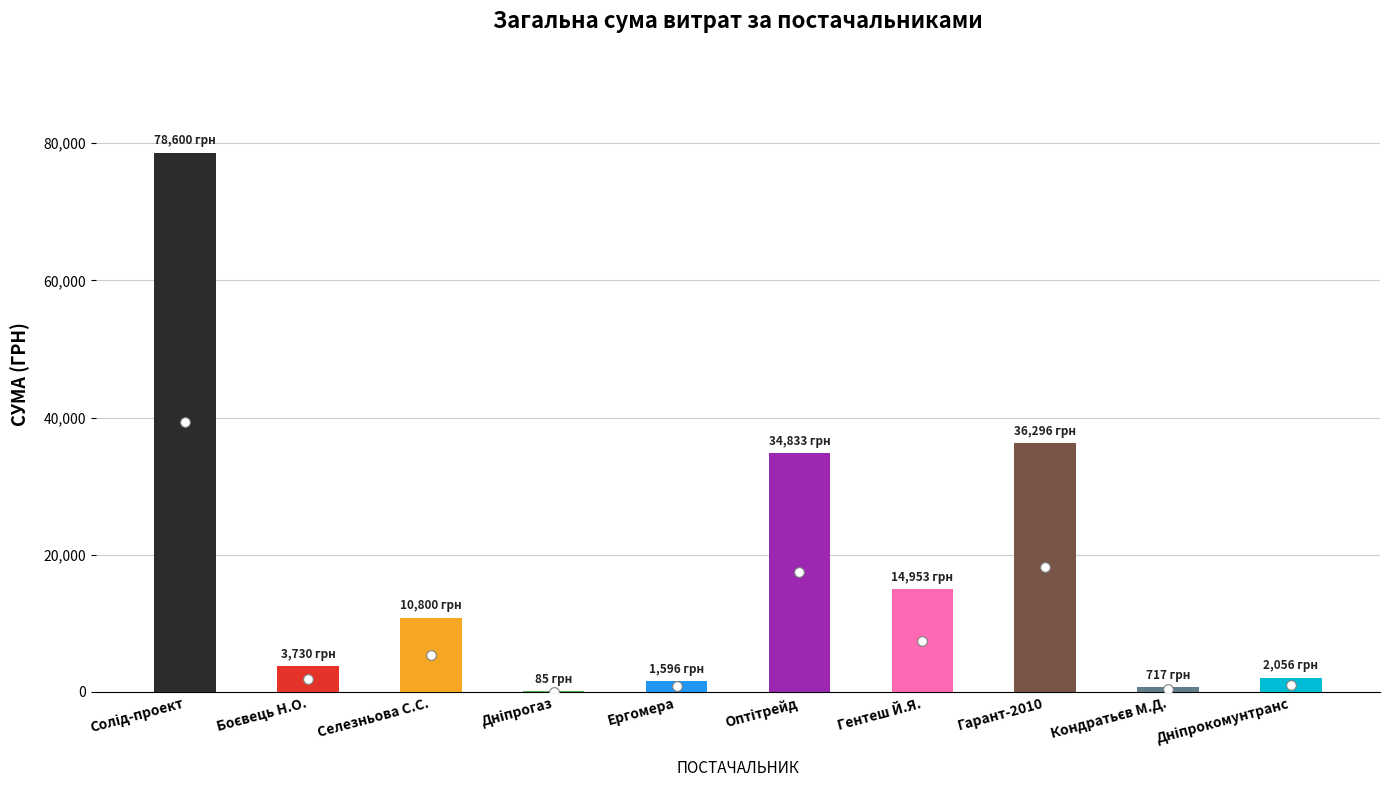

Read the value at Гентеш Й.Я..

14953.0